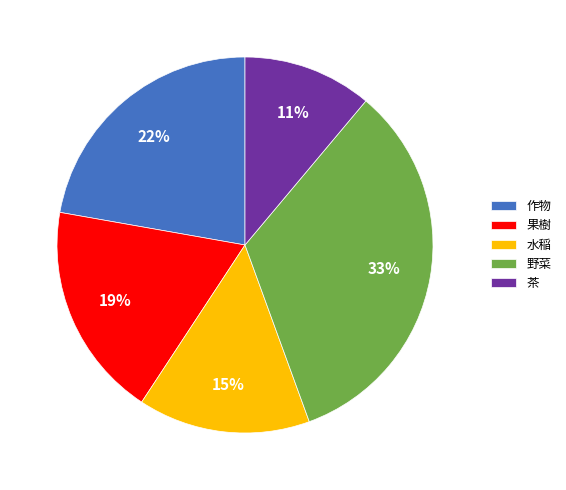

True or false: 作物 accounts for 35% of the total.

False